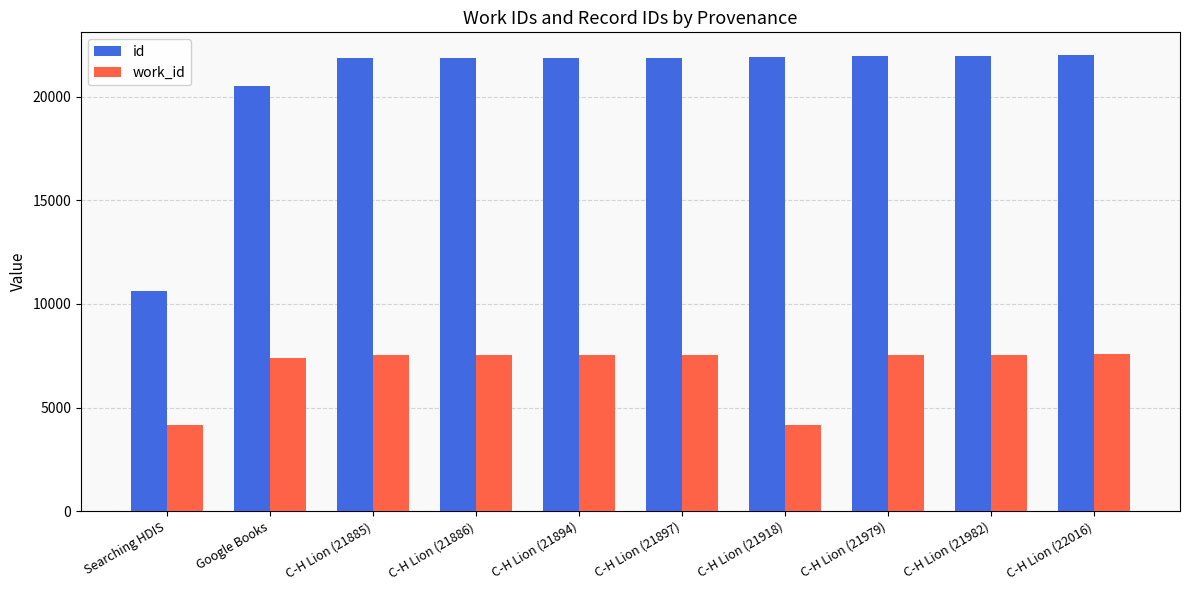

Is the value of id at C-H Lion (21979) greater than the value of work_id at Google Books?

Yes